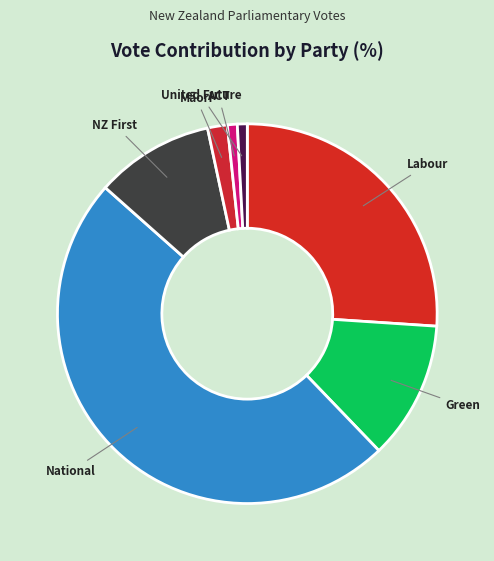

Which category has the biggest portion of the pie?

National